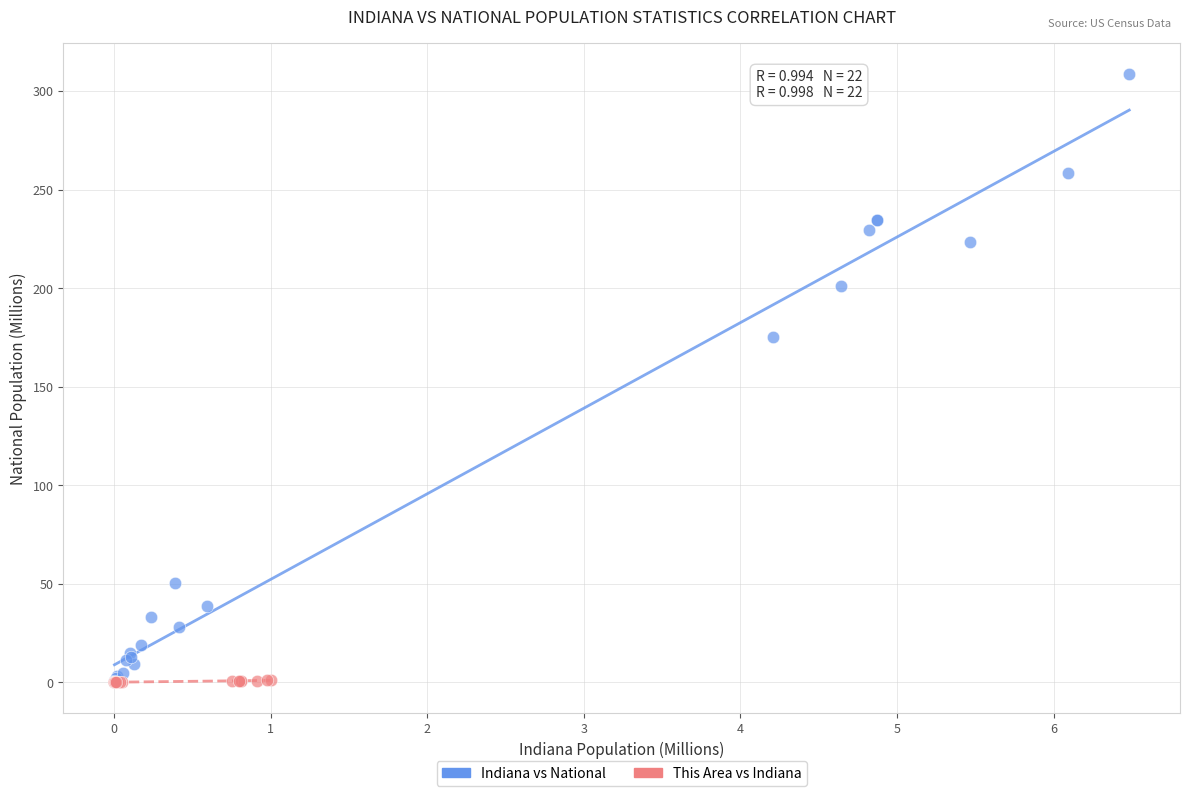

Which series has the widest spread of Y values?

Indiana vs National